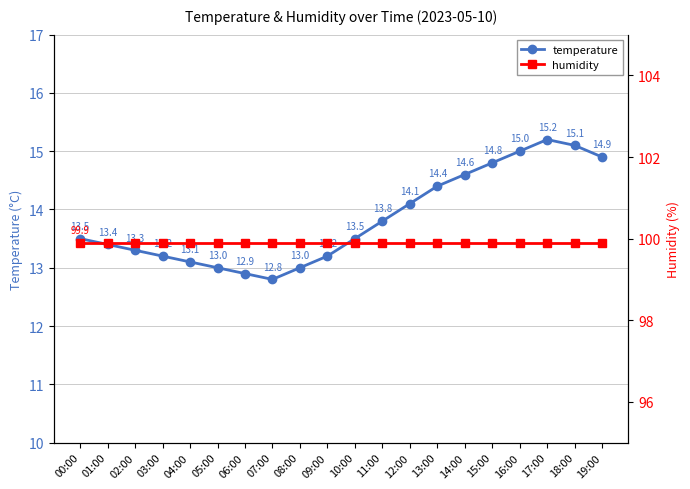

Which has a higher value, 02:00 or 14:00?

14:00